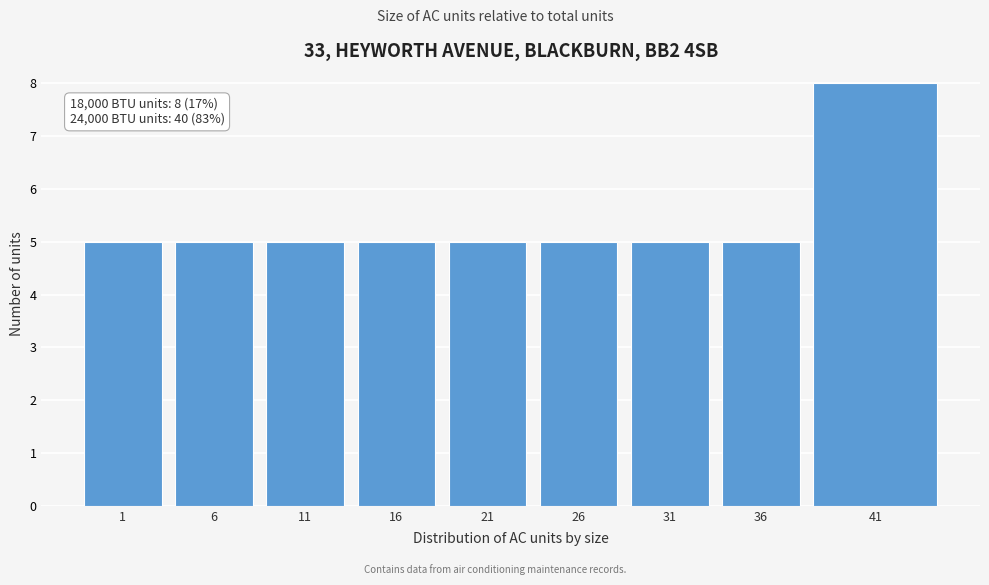

Reading left to right, extract all data points from this chart.

5	5	5	5	5	5	5	5	8